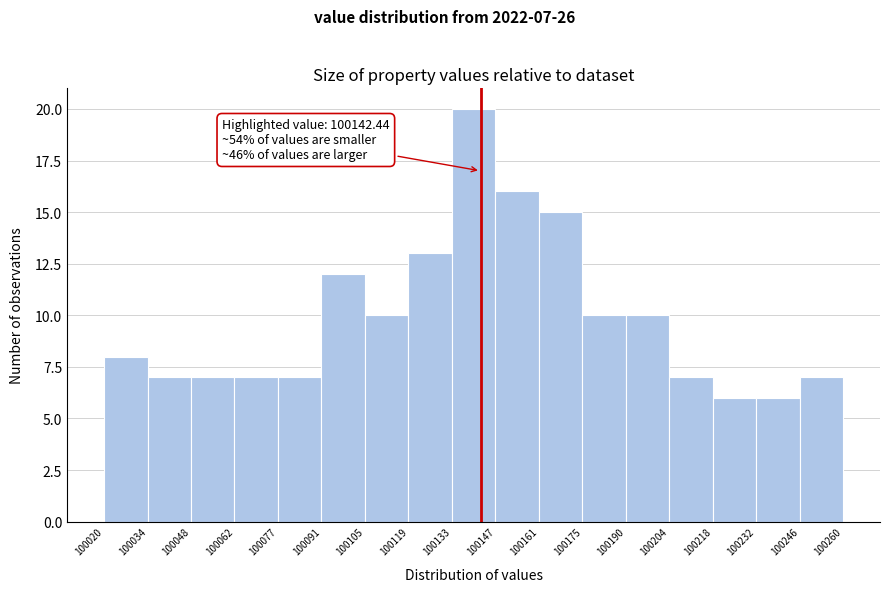

Which range on the x-axis has the tallest bar?

100133 to 100147